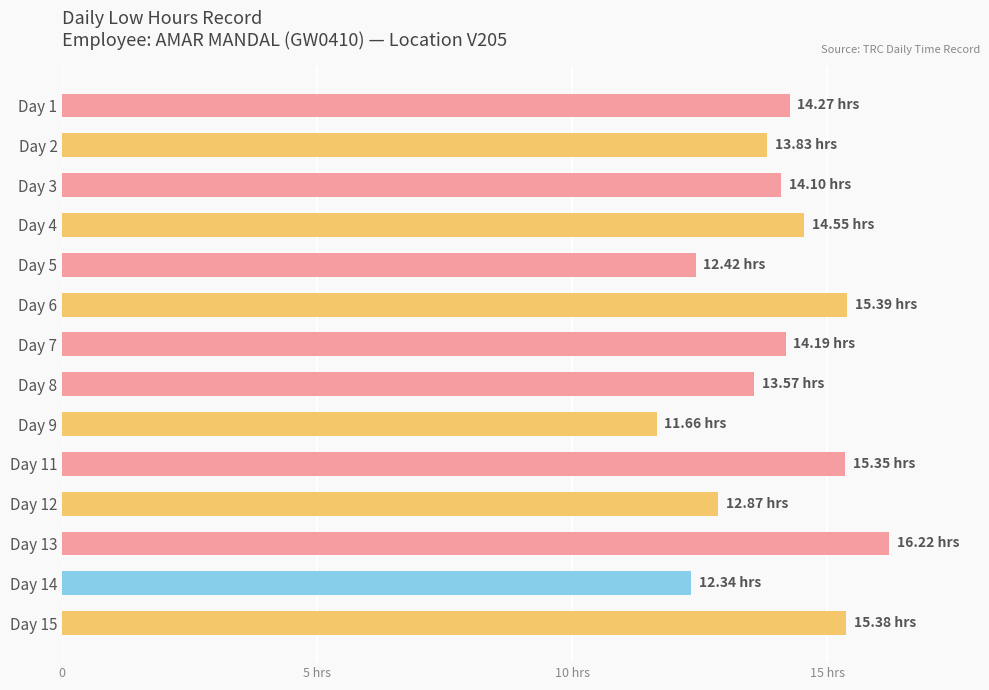

How many data points are above 14?

8